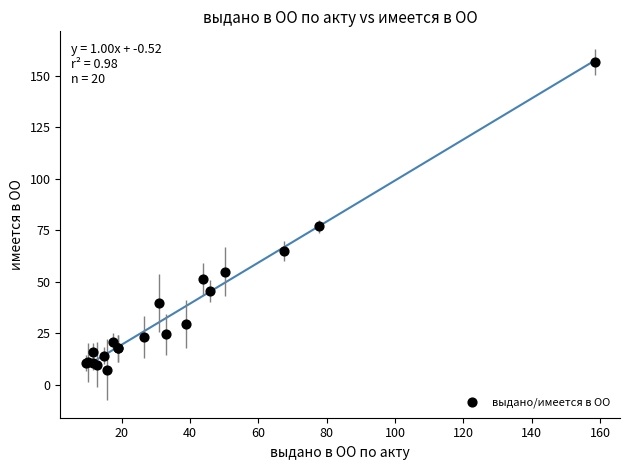

What Y value in the scatter plot is closest to 81?

76.9